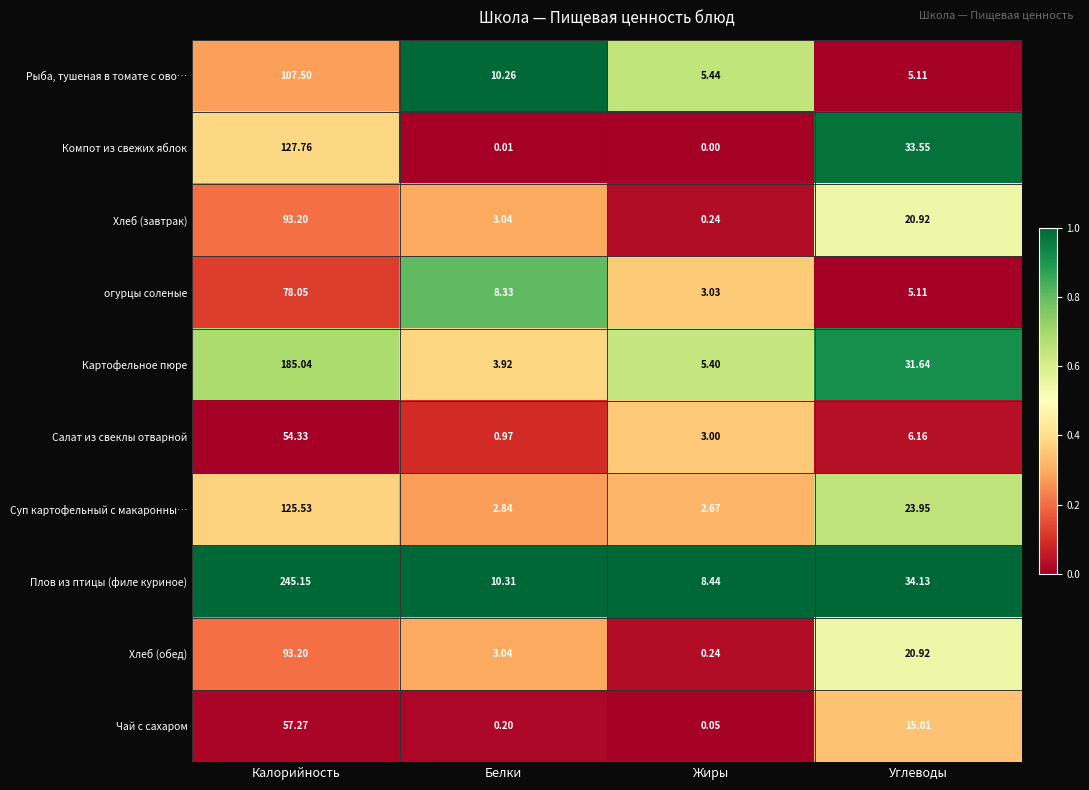

Is the value of Суп картофельный с макаронны… at Жиры greater than the value of Салат из свеклы отварной at Калорийность?

No